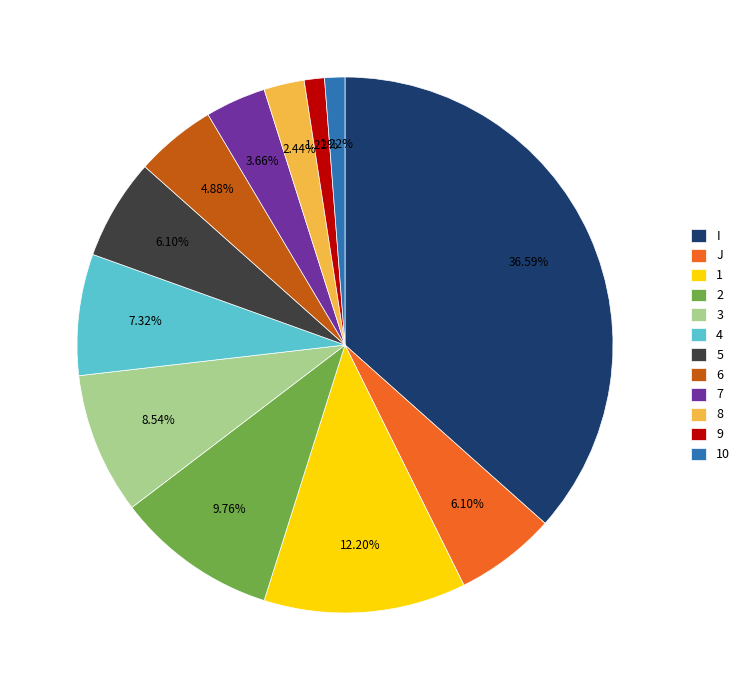

To the nearest percent, what is the average slice percentage?

8%